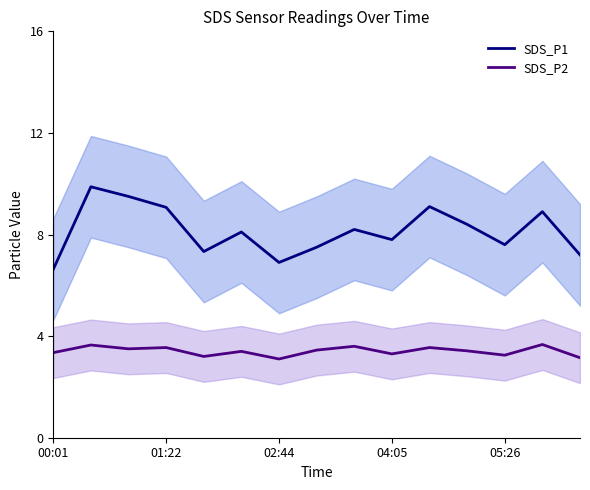

What is the minimum value for SDS_P1?

6.6